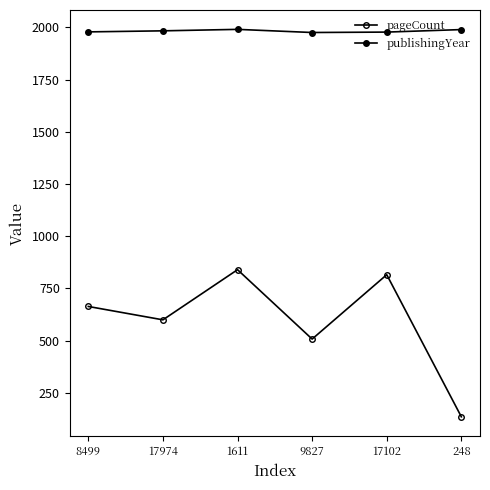

True or false: publishingYear and pageCount intersect in this chart.

False